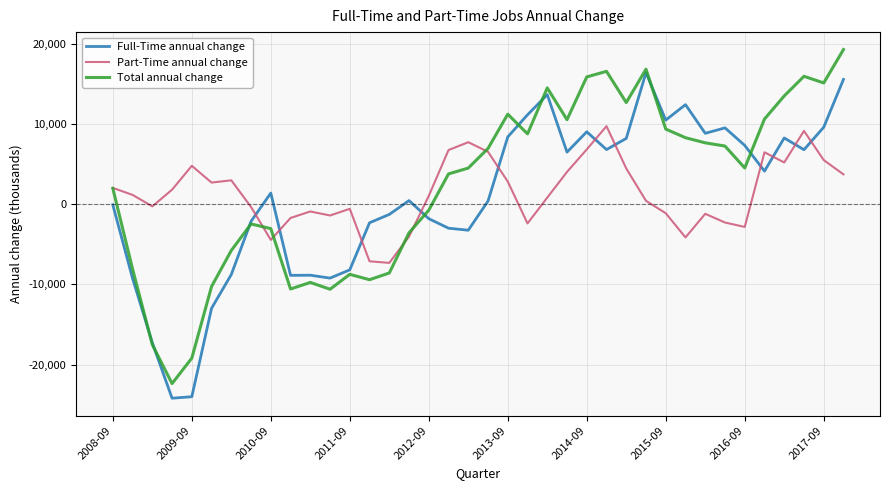

True or false: Part-Time annual change and Total annual change intersect in this chart.

True